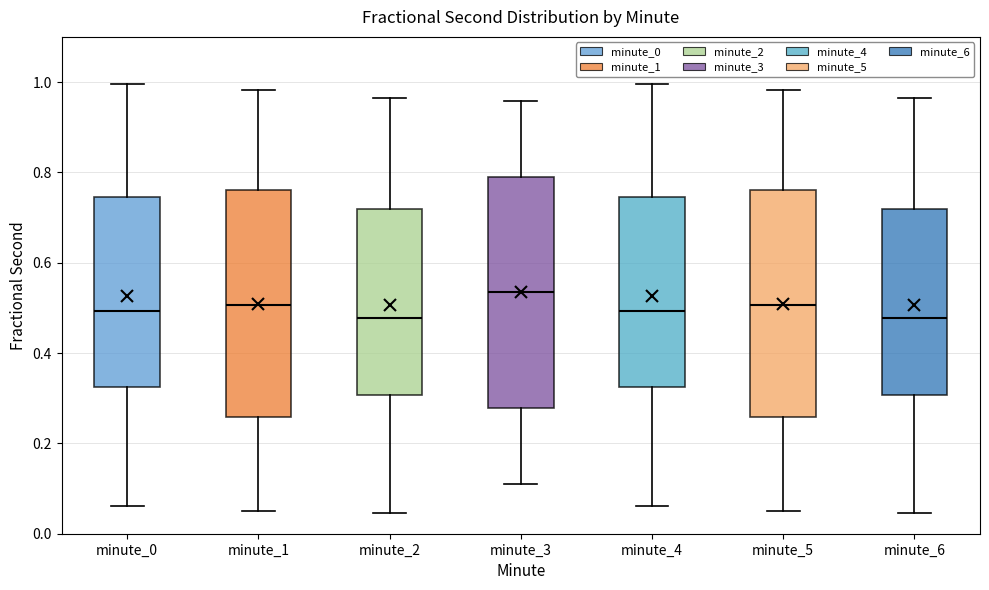

Reading left to right, read every box against the y-axis: the position of its median line, the range the box covers, and the ends of its whiskers. The values are not printed on the chart, so give them approximately, as read against the axis.

minute_0: median 0.50, box 0.32 to 0.74, whiskers 0.06 to 1.00
minute_1: median 0.50, box 0.26 to 0.76, whiskers 0.06 to 0.98
minute_2: median 0.48, box 0.30 to 0.72, whiskers 0.04 to 0.96
minute_3: median 0.54, box 0.28 to 0.78, whiskers 0.10 to 0.96
minute_4: median 0.50, box 0.32 to 0.74, whiskers 0.06 to 1.00
minute_5: median 0.50, box 0.26 to 0.76, whiskers 0.06 to 0.98
minute_6: median 0.48, box 0.30 to 0.72, whiskers 0.04 to 0.96